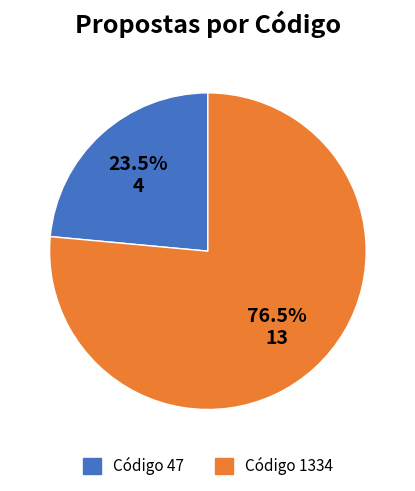

To the nearest percent, what is the average slice percentage?

50%